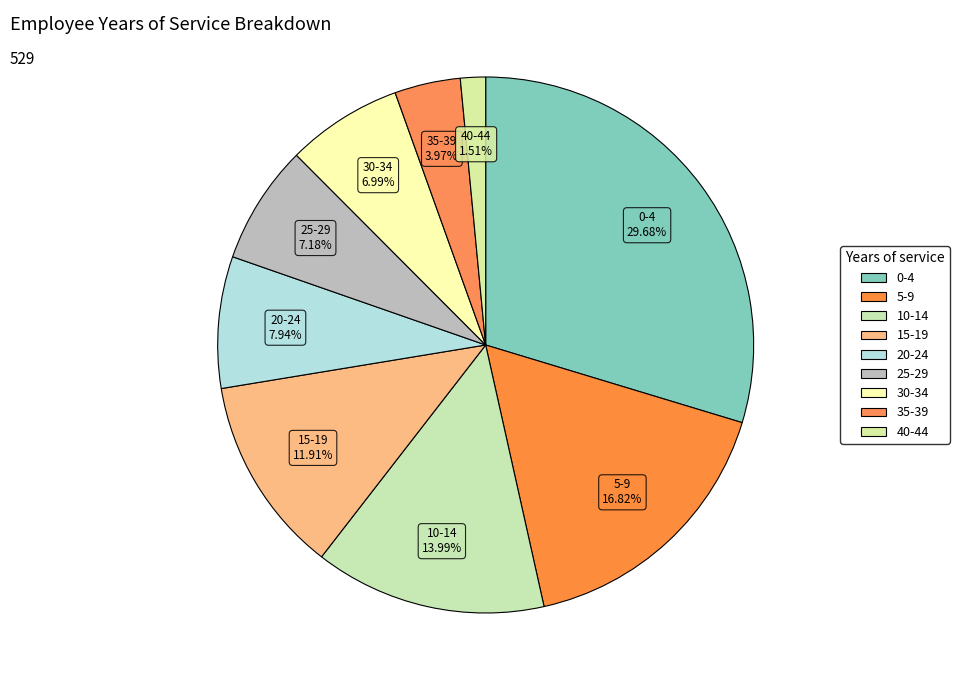

Is 40-44 the majority of the pie?

No